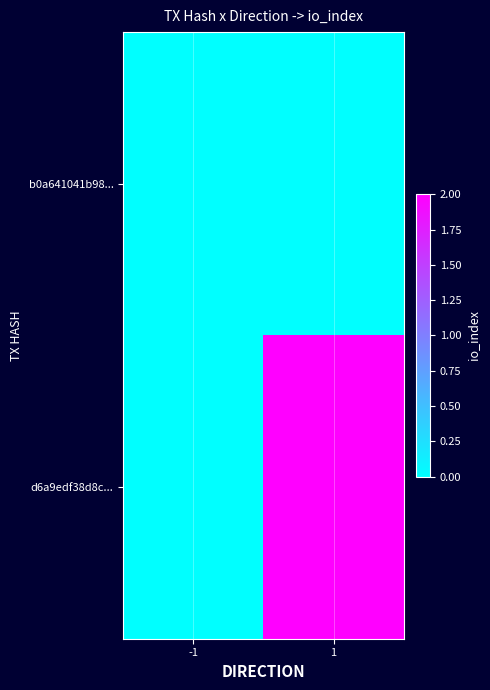

At 1, list the series in order from largest to smallest.

d6a9edf38d8c..., b0a641041b98...